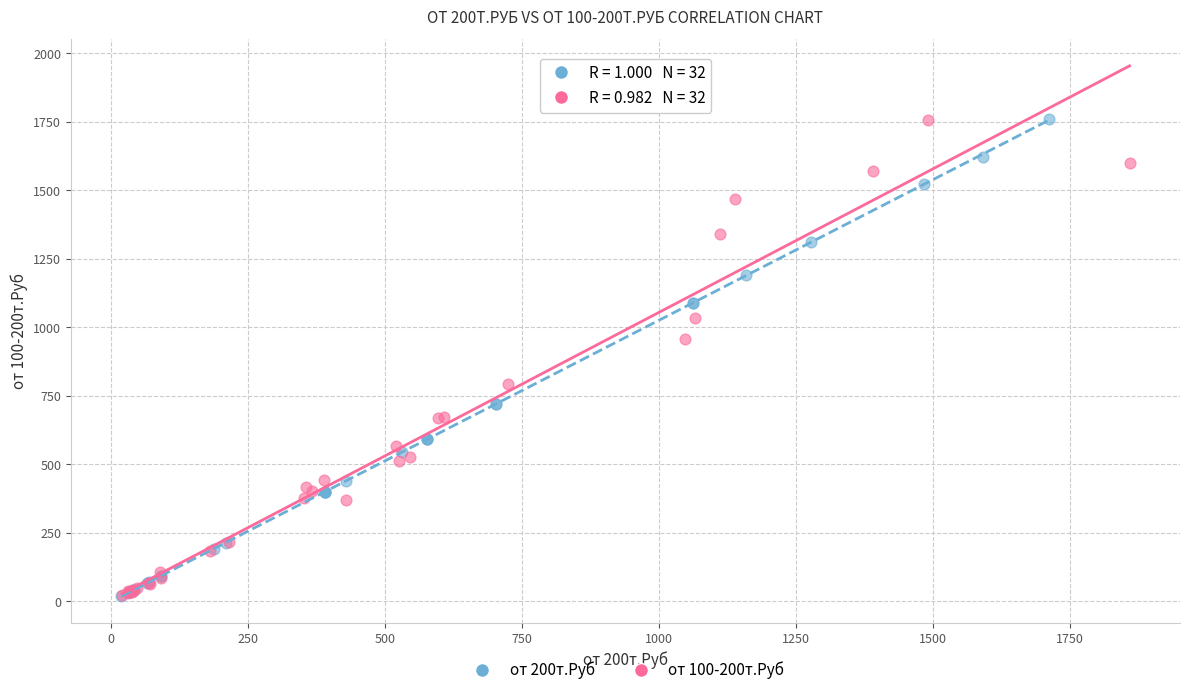

What are all the series names shown in the legend?

от 200т.Руб, от 100-200т.Руб